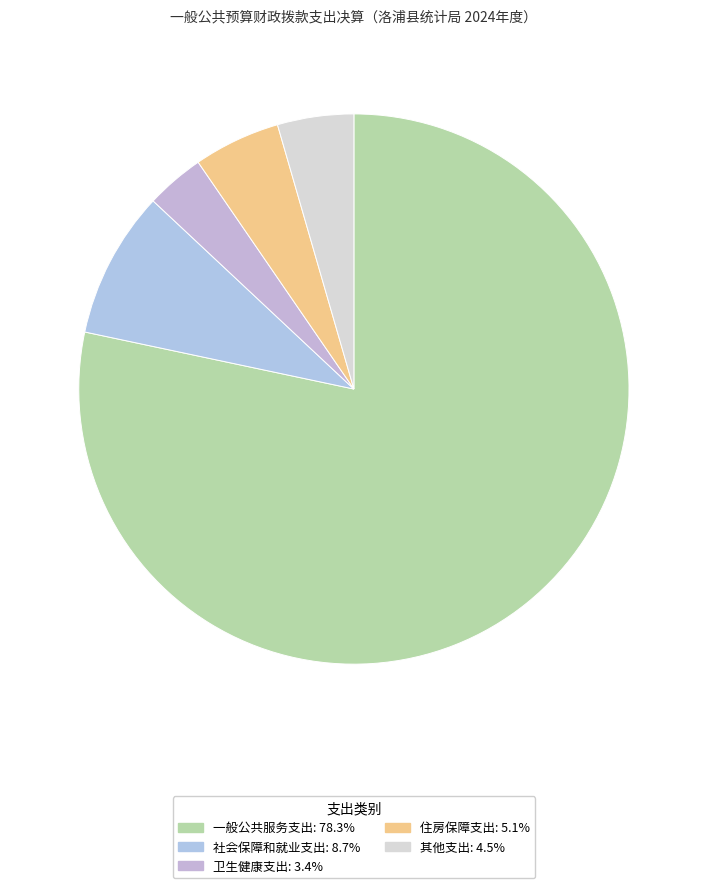

How many slices are in this pie chart?

5